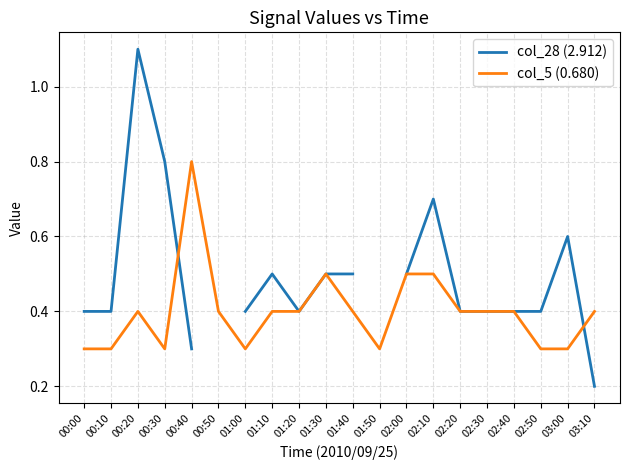

Between 01:00 and 02:20, which series saw the biggest shift?

col_5 (0.680)